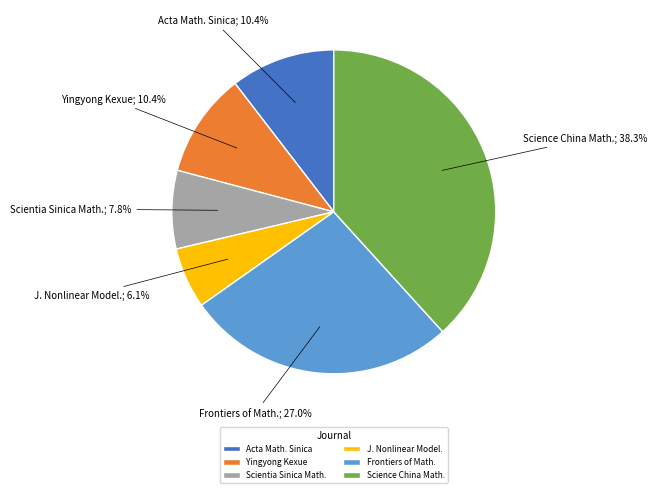

Approximately how many times larger is the value at Acta Math. Sinica compared to Scientia Sinica Math.?

1.3